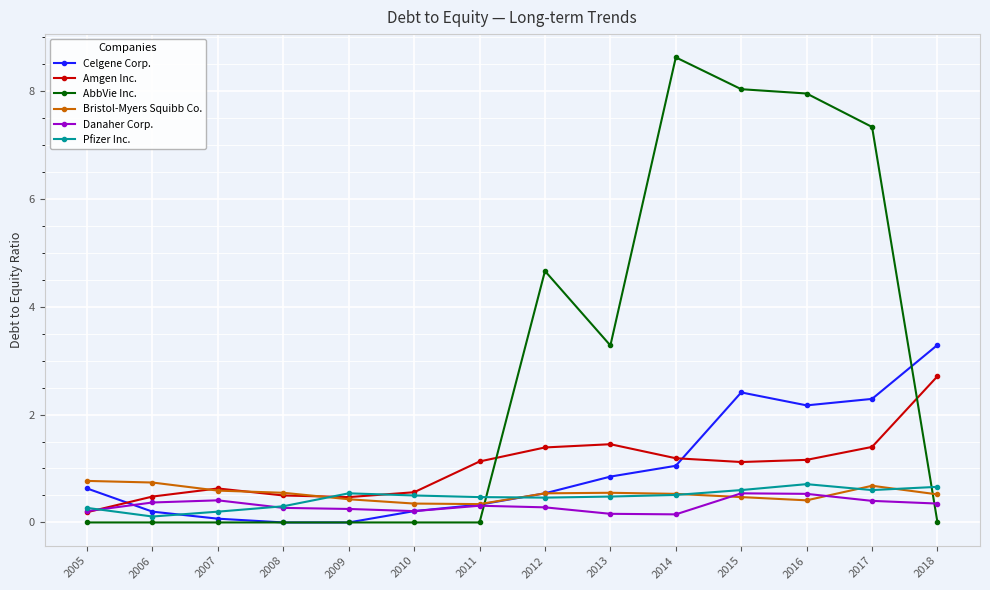

True or false: Celgene Corp. has more than 2 interior local peaks.

False